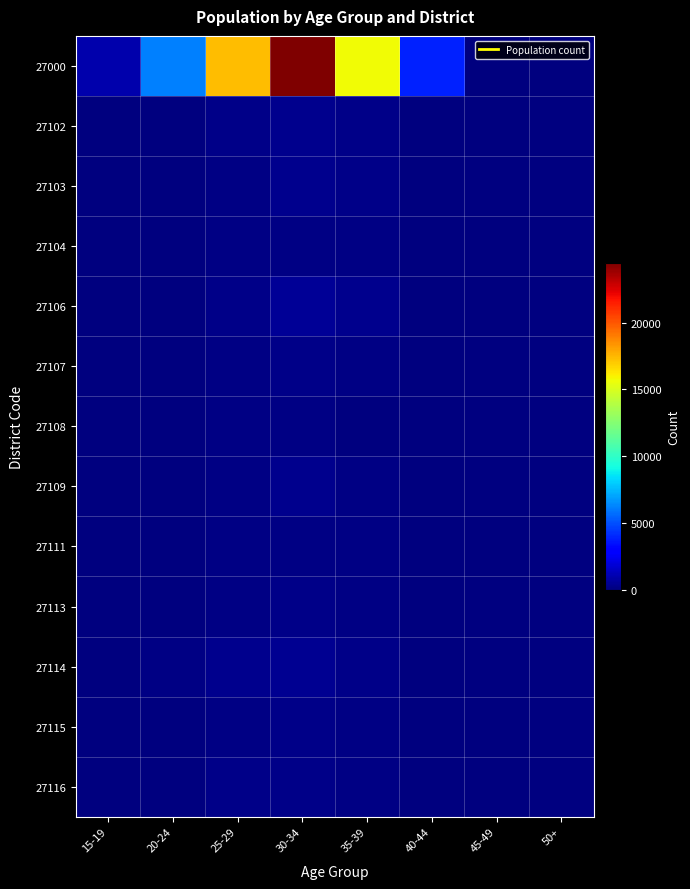

Which series has the largest total across all categories?

27000